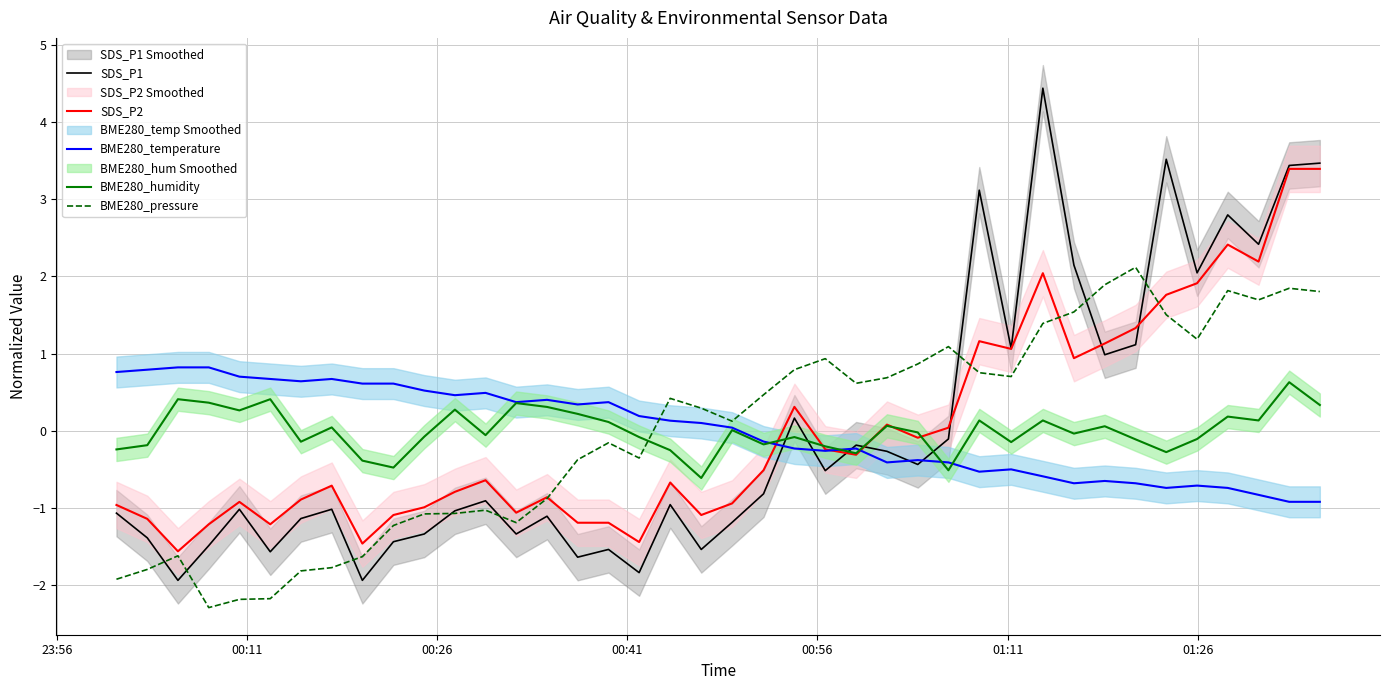

Count the number of data series in this chart.

5